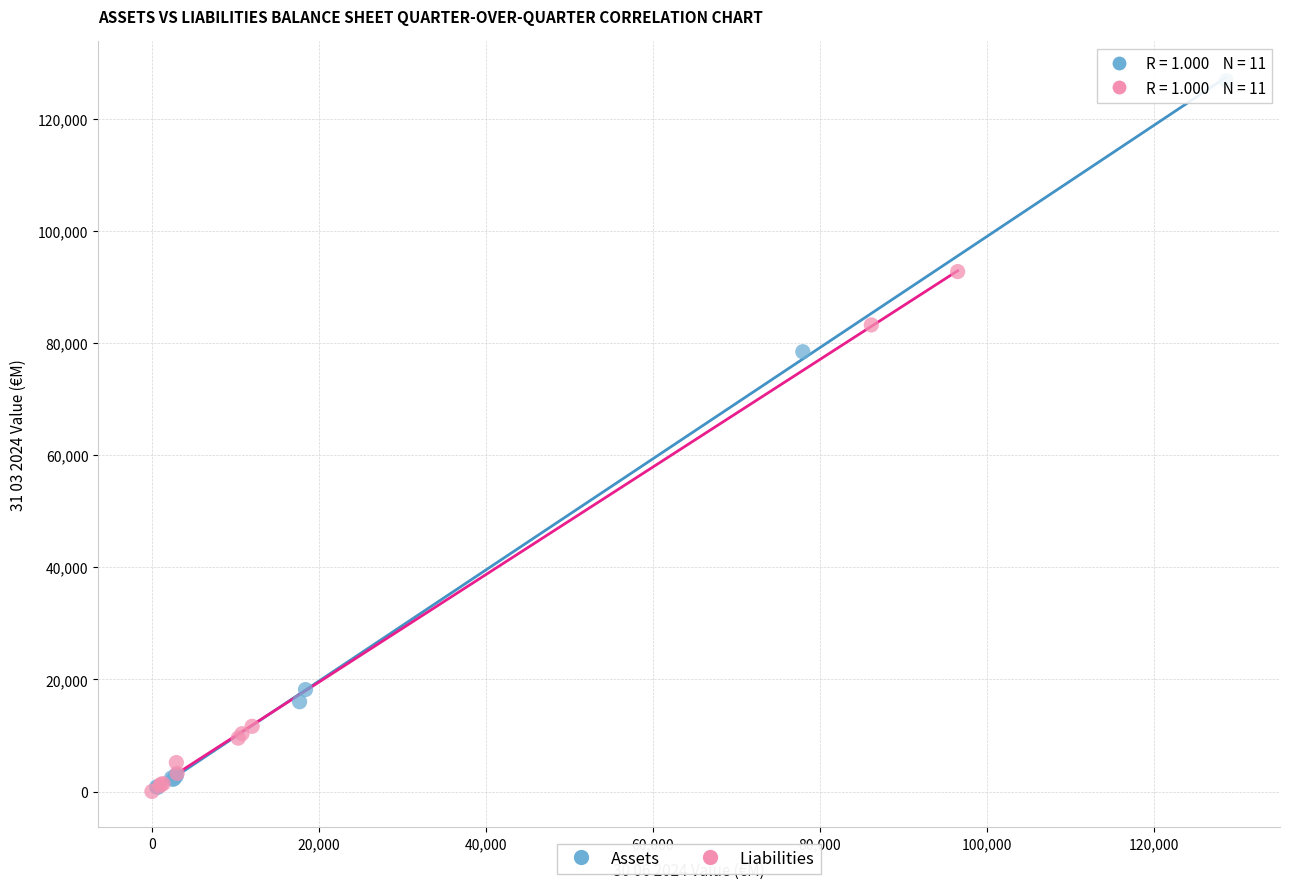

What are all the series names shown in the legend?

Assets, Liabilities